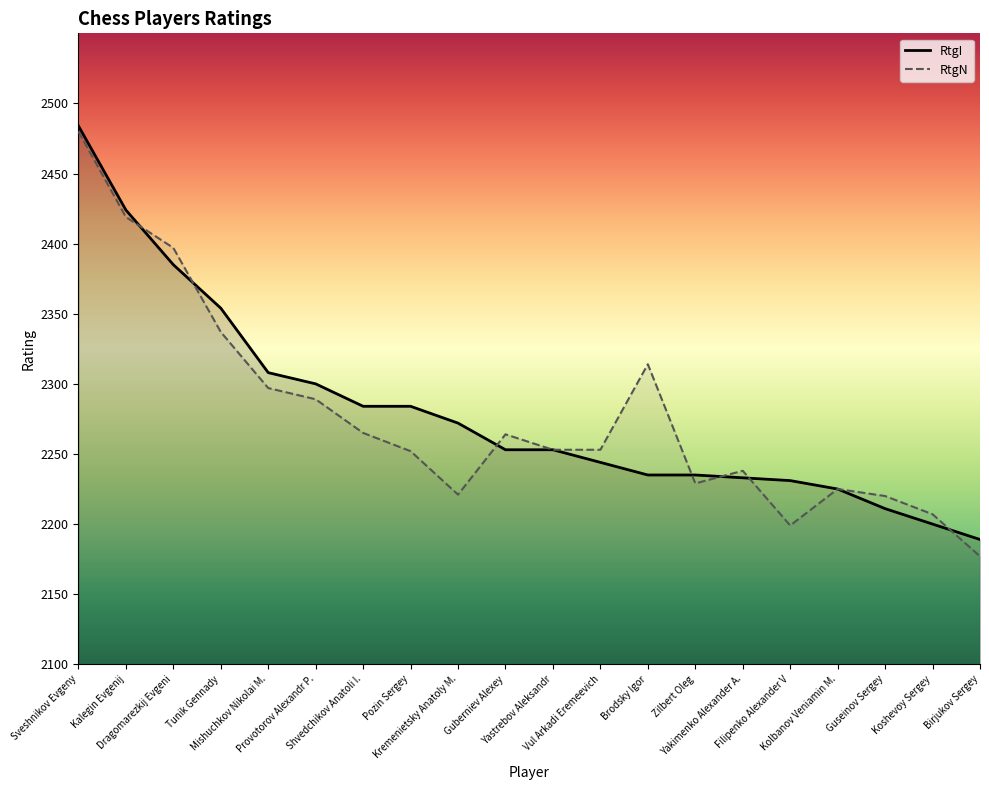

Does the chart have visible grid lines?

No